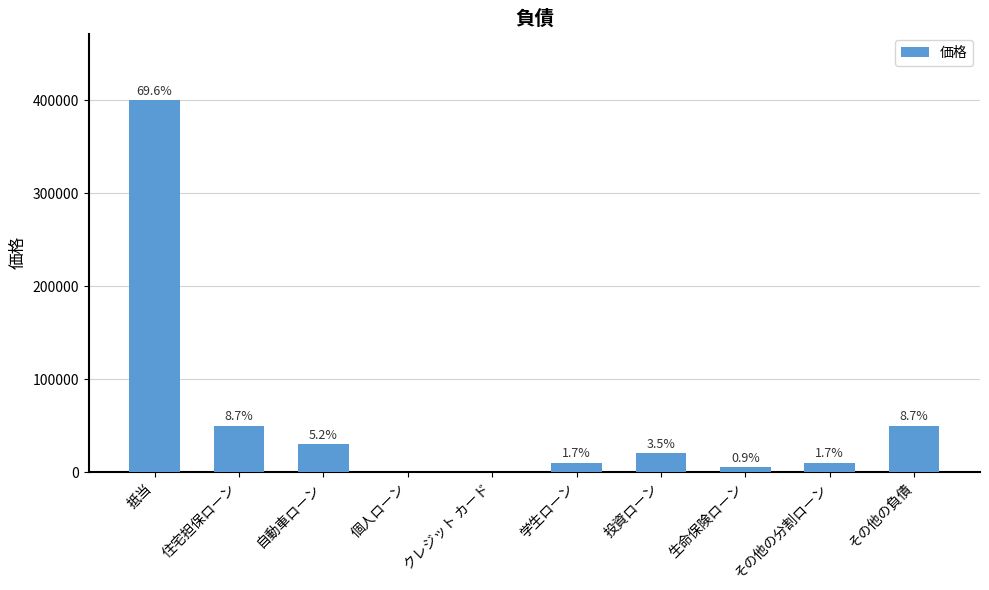

List the labels in order of value, largest first.

抵当, 住宅担保ローン, その他の負債, 自動車ローン, 投資ローン, 学生ローン, その他の分割ローン, 生命保険ローン, 個人ローン, クレジット カード